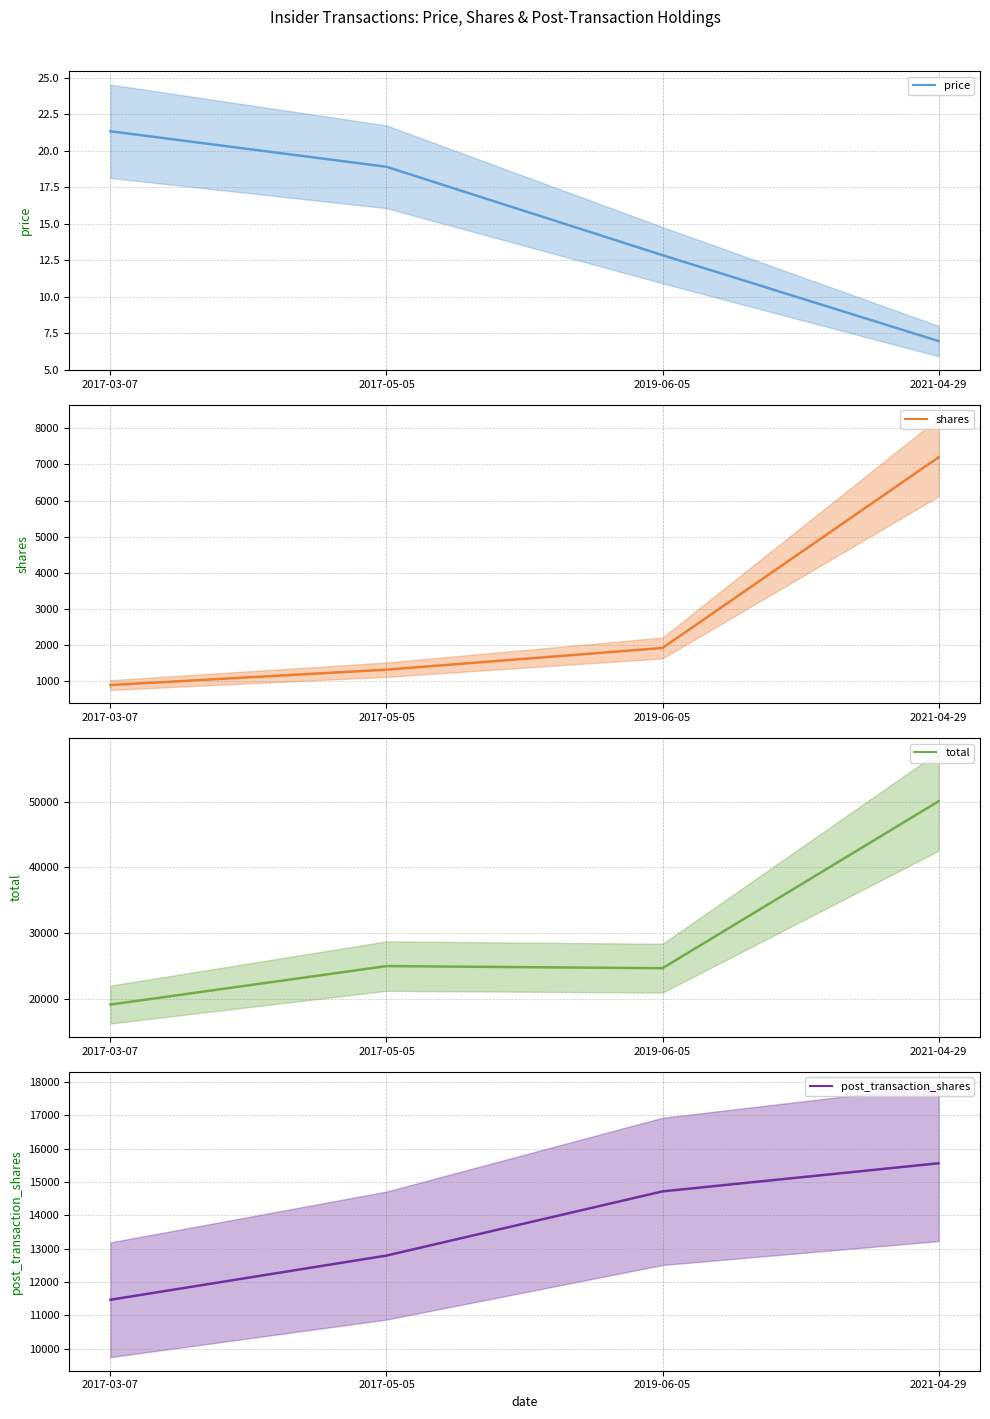

What is the label of the 1st point from the right?

2021-04-29